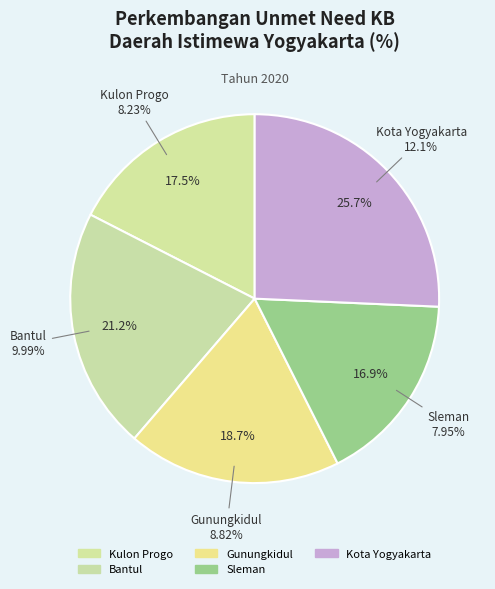

To the nearest percent, what percentage of the pie is Bantul?

21%